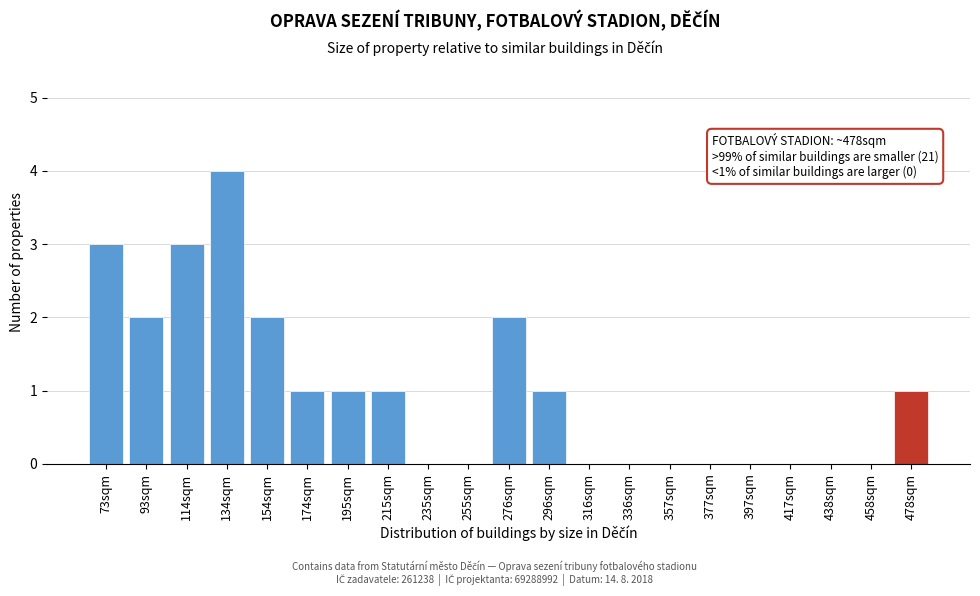

Reading left to right, transcribe all the data shown in this chart.

73sqm=3	93sqm=2	114sqm=3	134sqm=4	154sqm=2	174sqm=1	195sqm=1	215sqm=1	235sqm=0	255sqm=0	276sqm=2	296sqm=1	316sqm=0	336sqm=0	357sqm=0	377sqm=0	397sqm=0	417sqm=0	438sqm=0	458sqm=0	478sqm=1